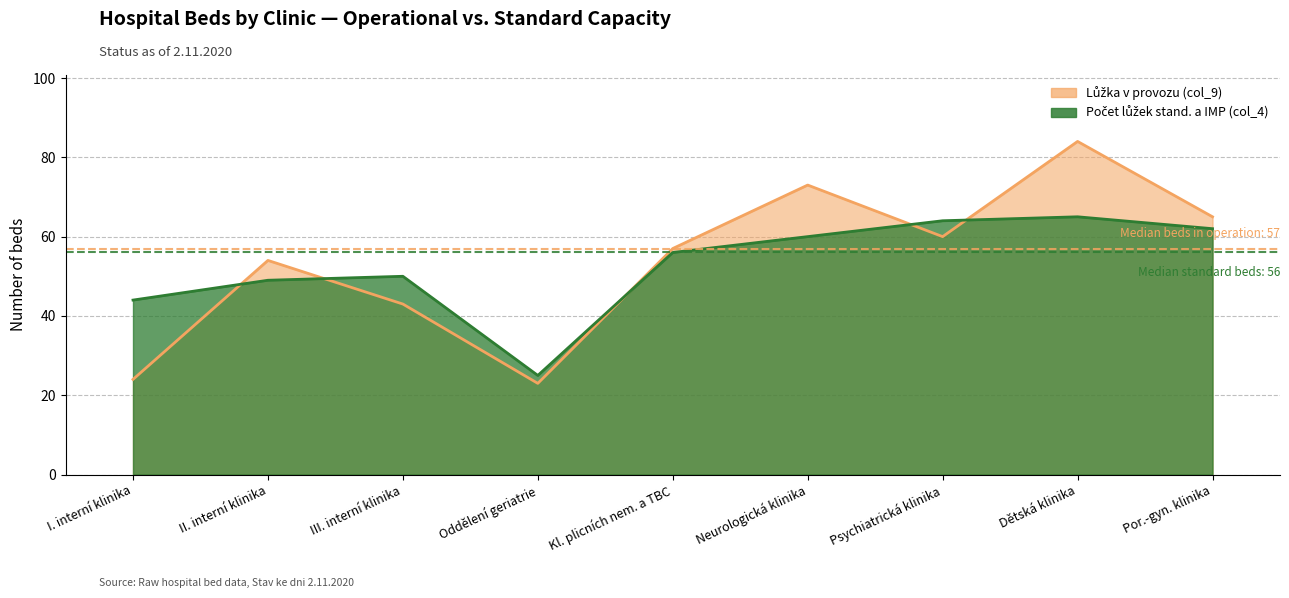

True or false: Počet lůžek stand. a IMP (col_4) has a value of 44 at I. interní klinika.

True